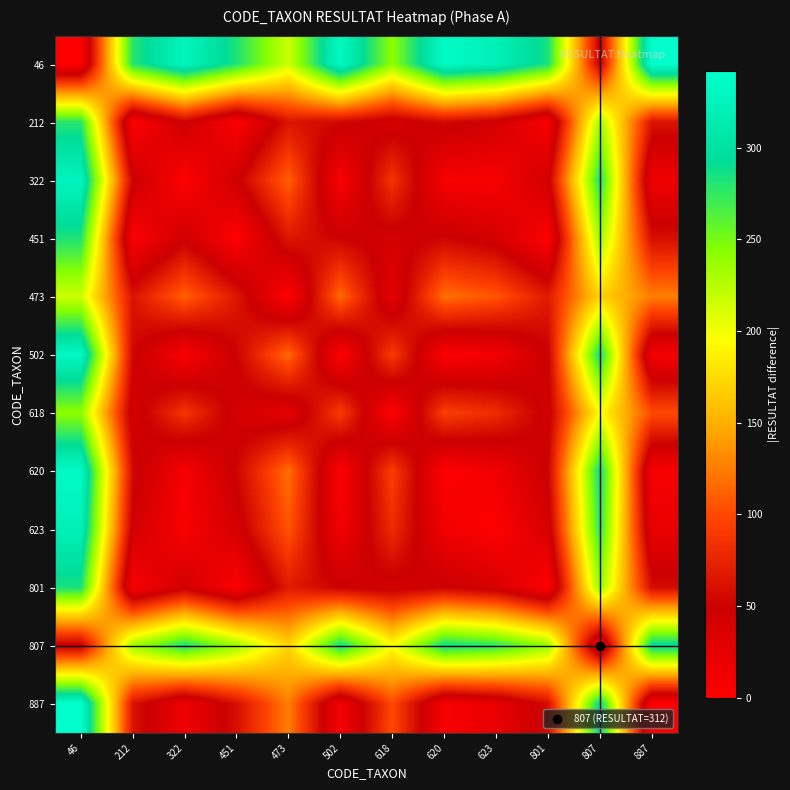

At 46, list the series in order from smallest to largest.

46, 807, 473, 618, 212, 451, 801, 623, 322, 502, 620, 887